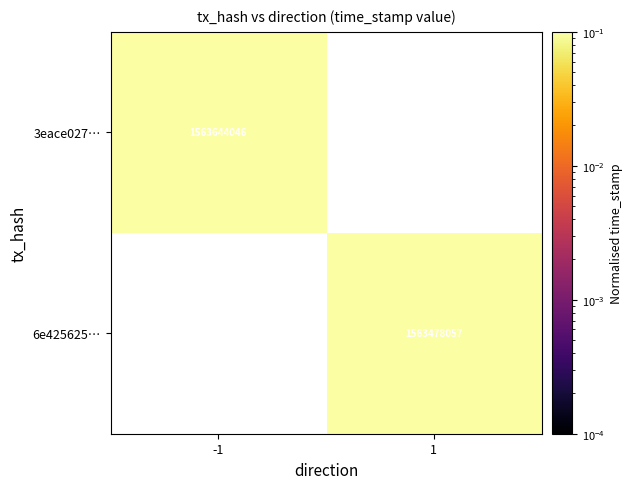

The 6e425625… series shows 2244349467.8 at 1. True or false?

False